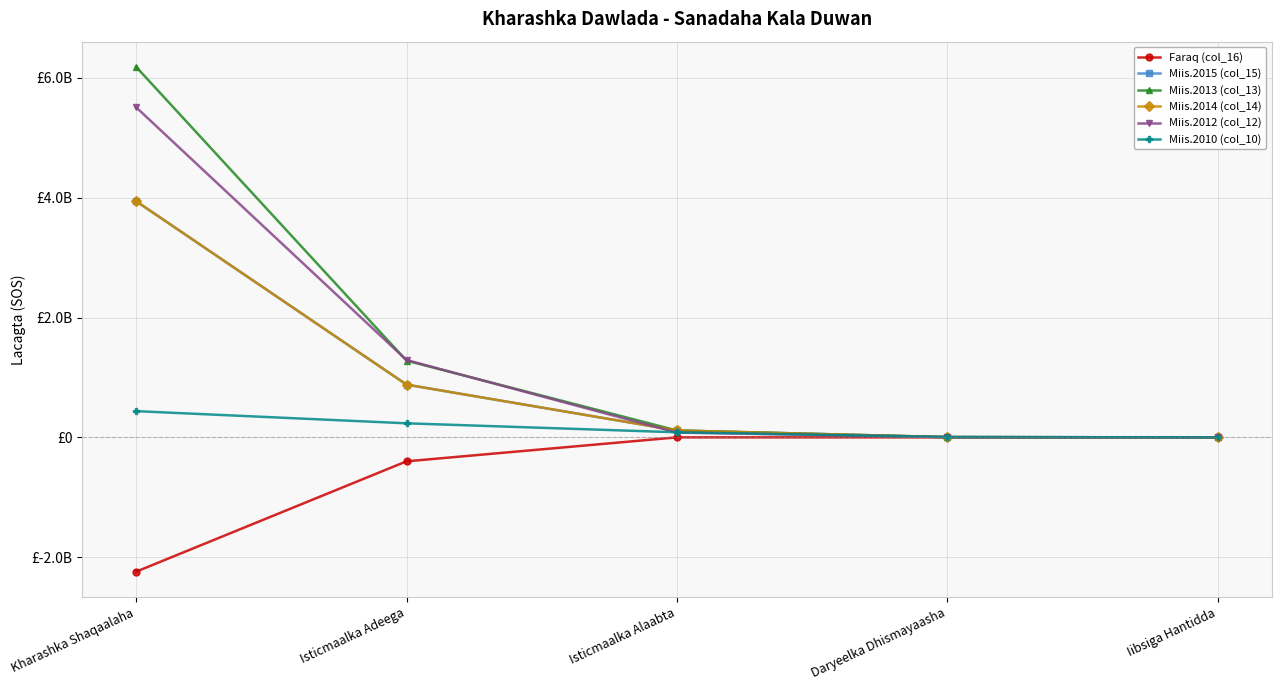

What is the difference between the highest and lowest values at Isticmaalka Adeega?

1690150120.0